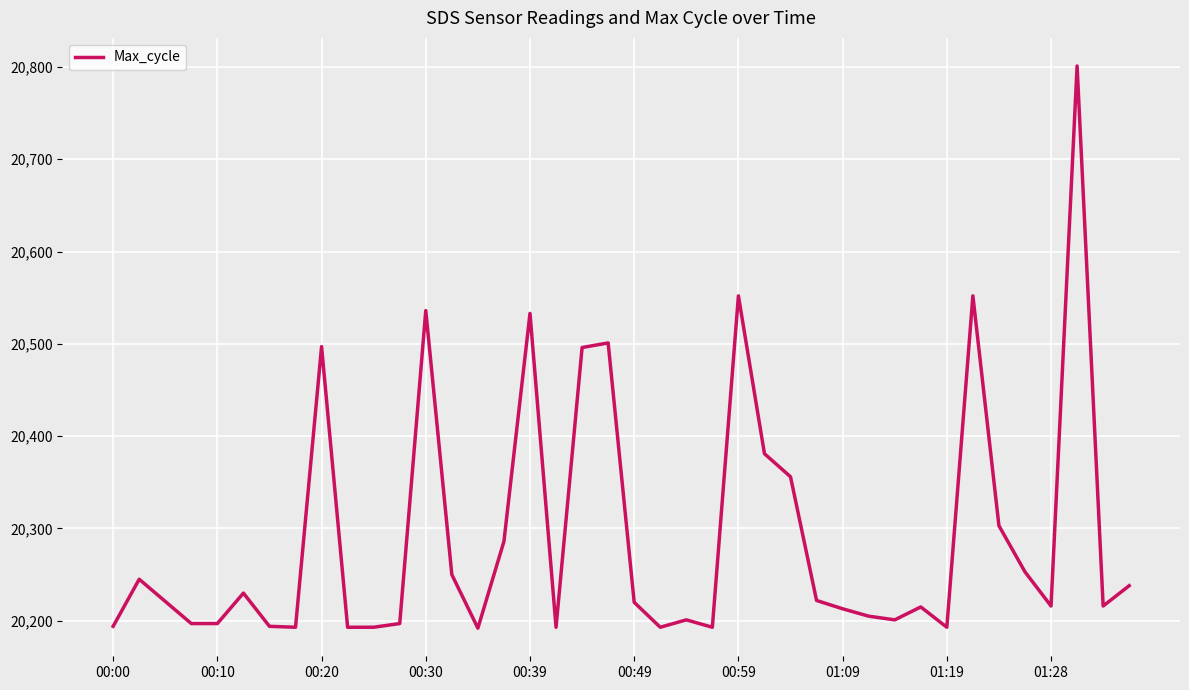

What is the minimum value shown in the chart?

20192